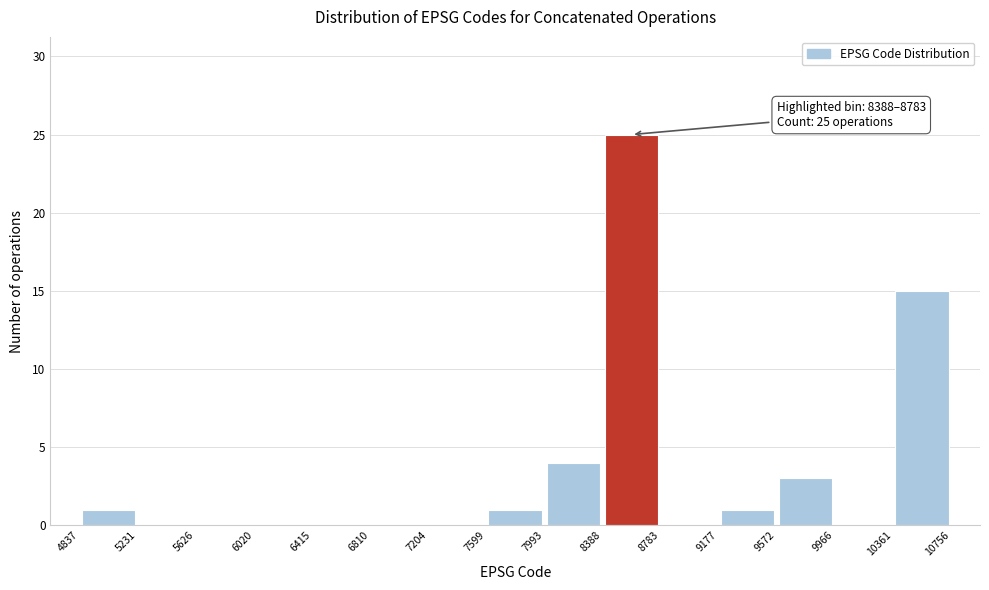

Over which range of the x-axis is the bar tallest?

8388 to 8783